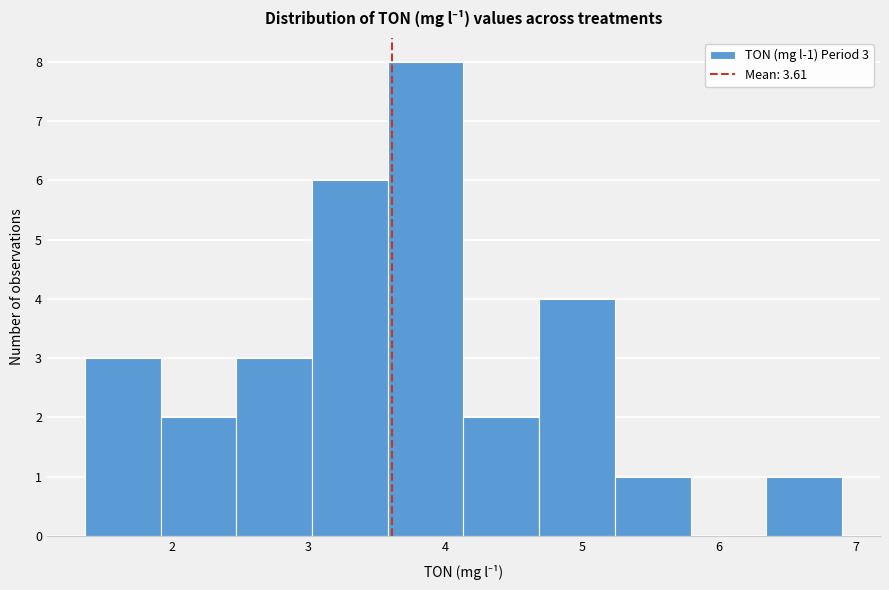

Which range on the x-axis has the tallest bar?

3.6 to 4.1